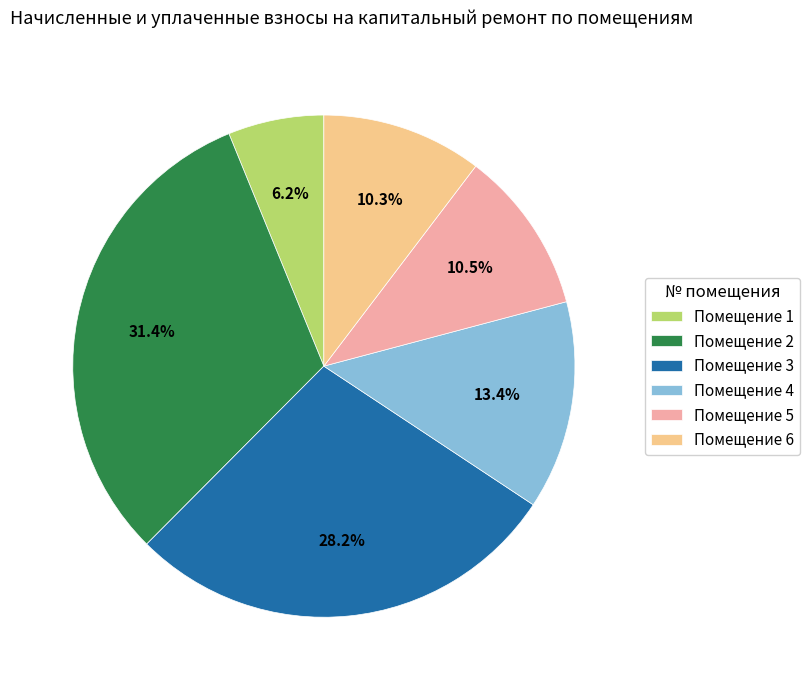

Is there any slice that represents more than half of the pie?

No